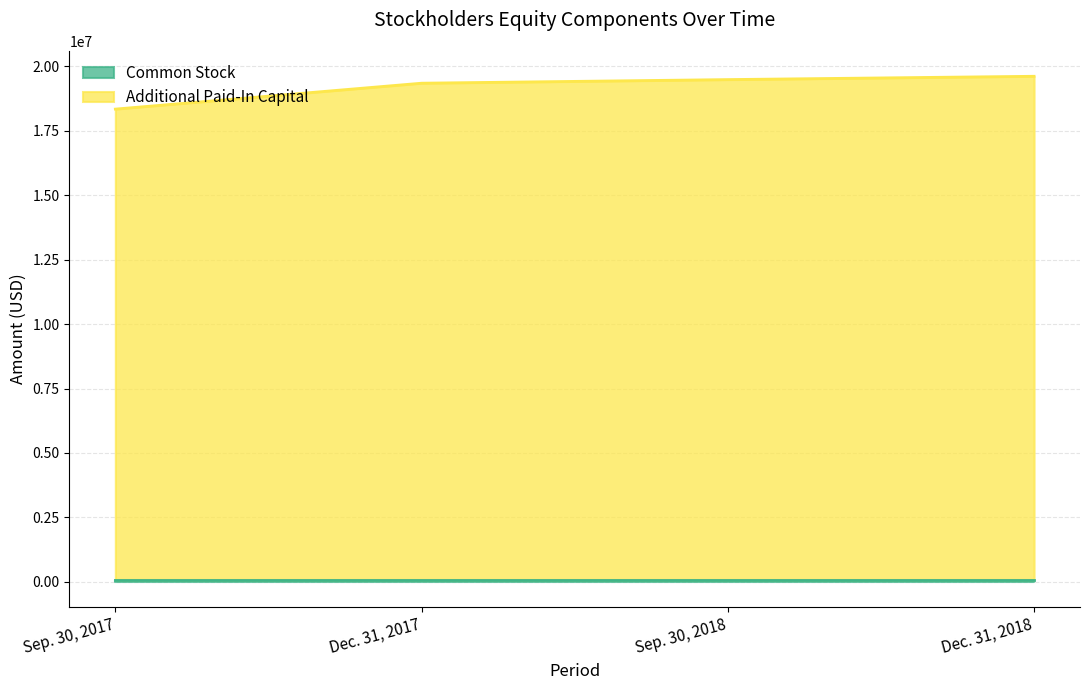

Which has a higher value, Sep. 30, 2017 or Dec. 31, 2018?

Dec. 31, 2018